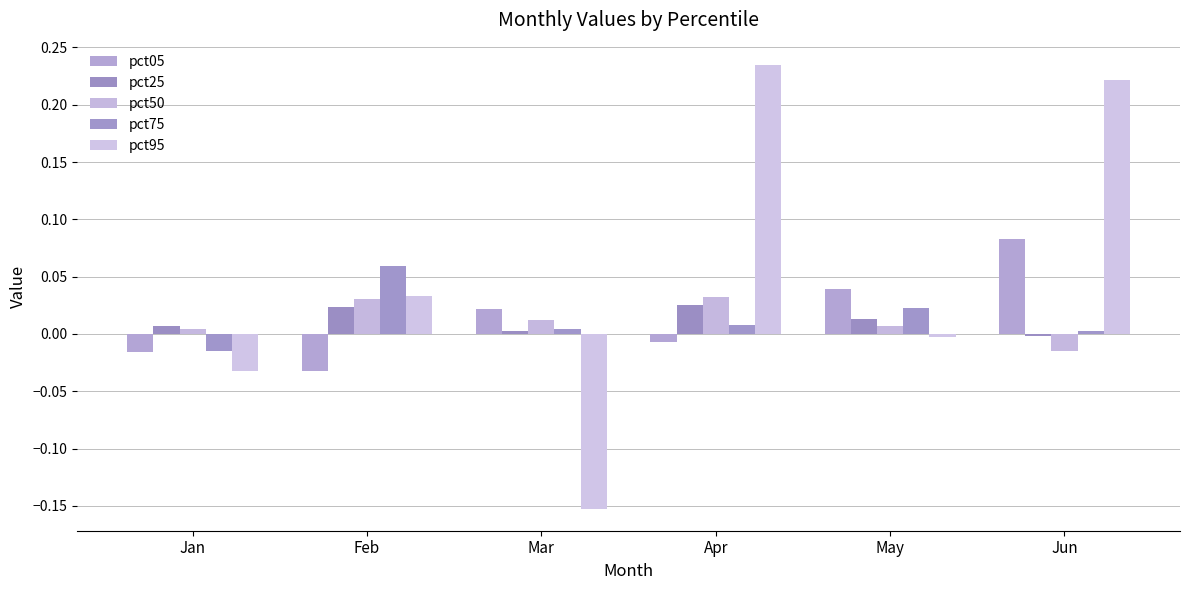

How many bars are there in total?

30